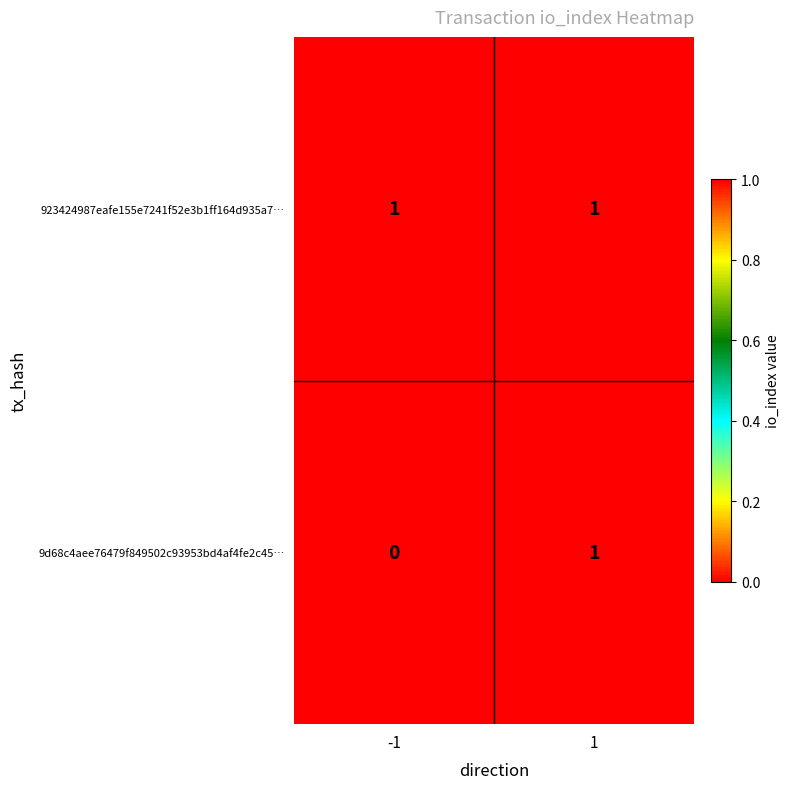

Which series has the widest spread of values?

9d68c4aee76479f849502c93953bd4af4fe2c45…